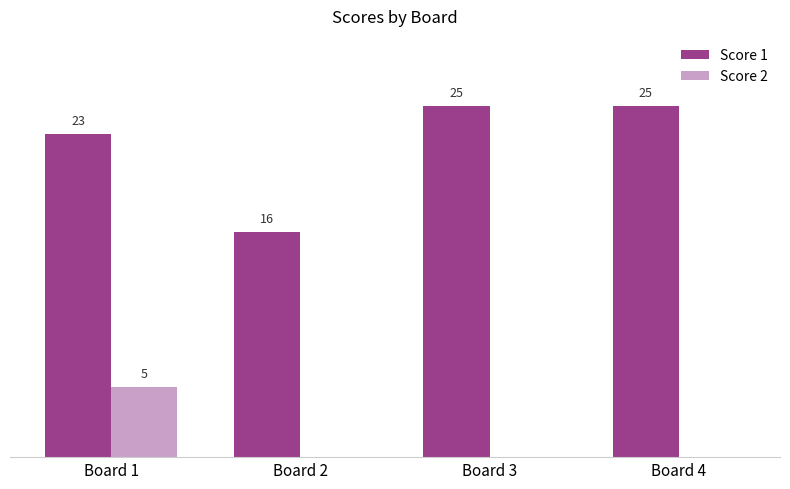

At which label is Score 1 closest to 20?

Board 1